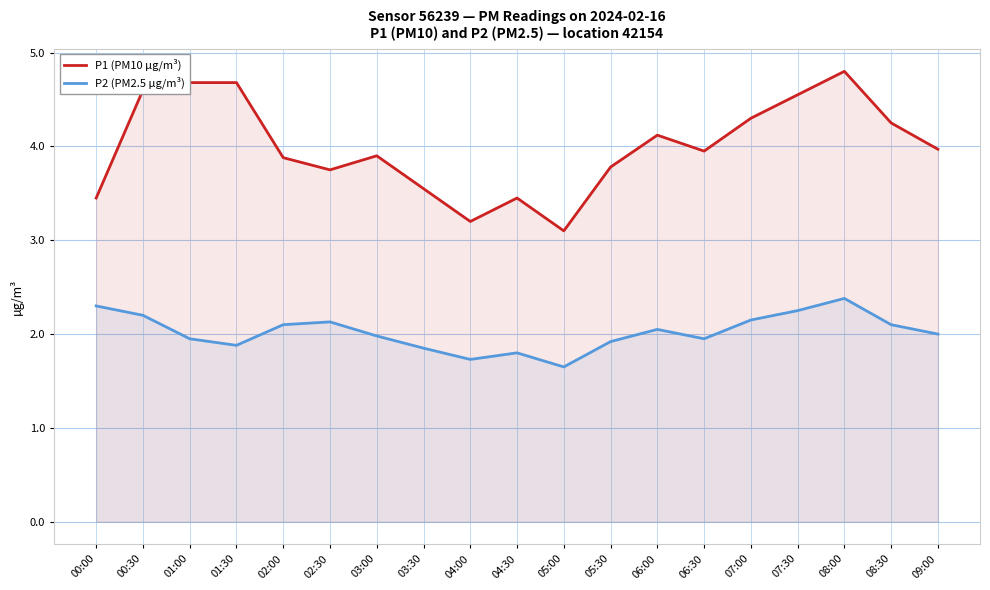

How many values in the P2 (PM2.5 µg/m³) series exceed 2?

9